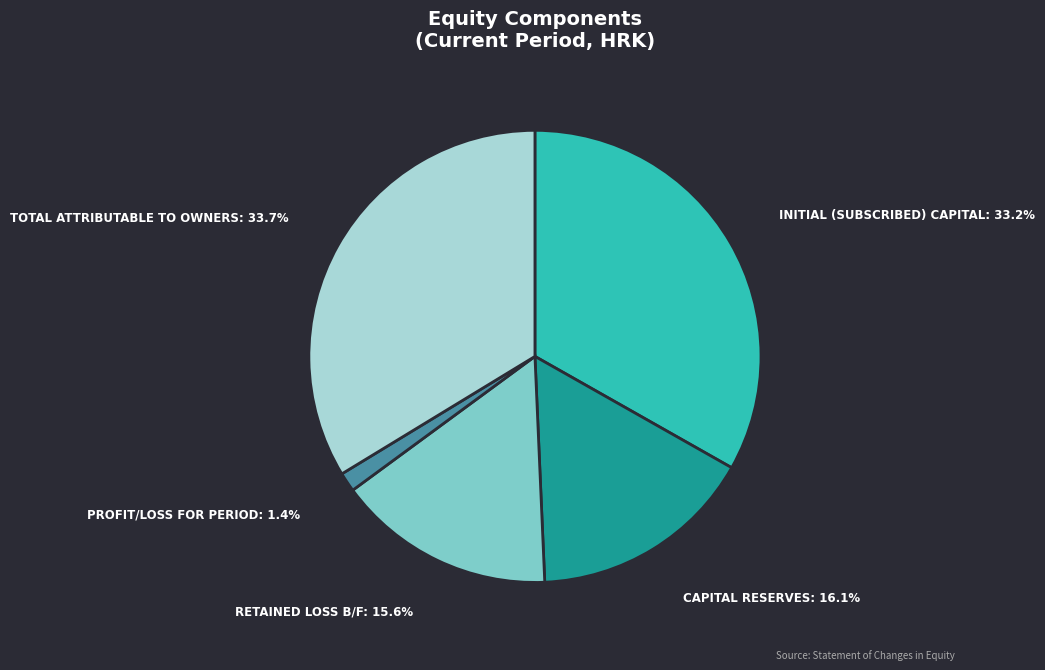

Does any single category account for the majority?

No